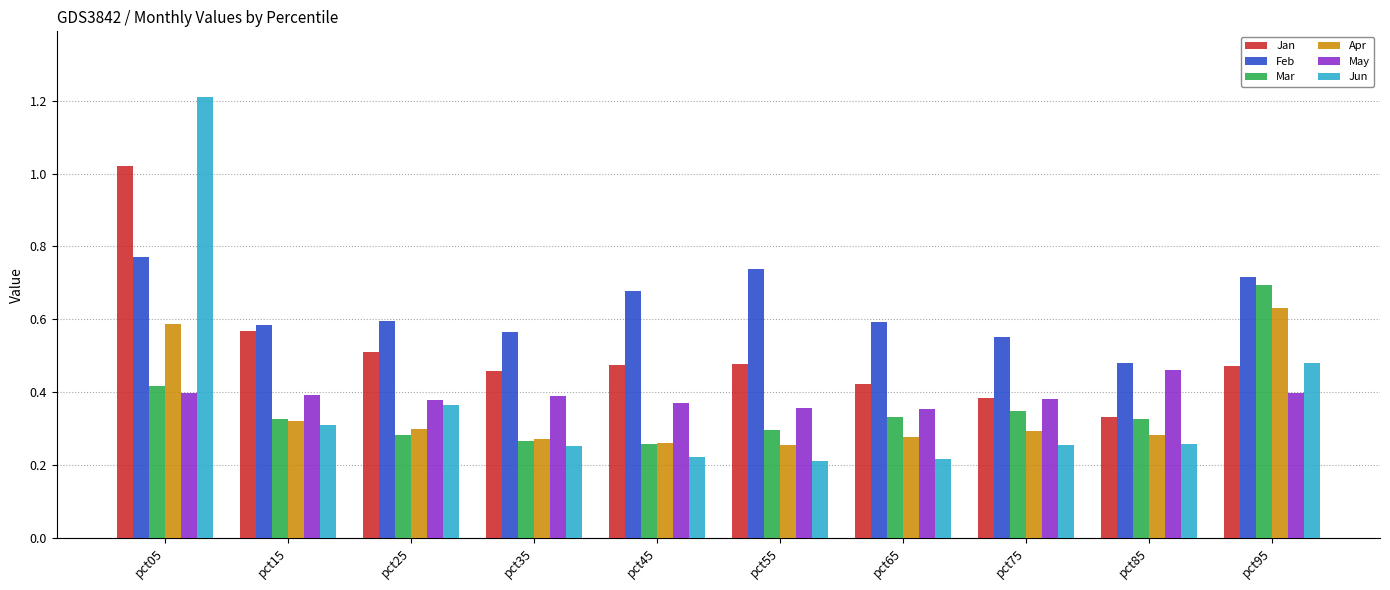

Count the number of categories in the chart.

10